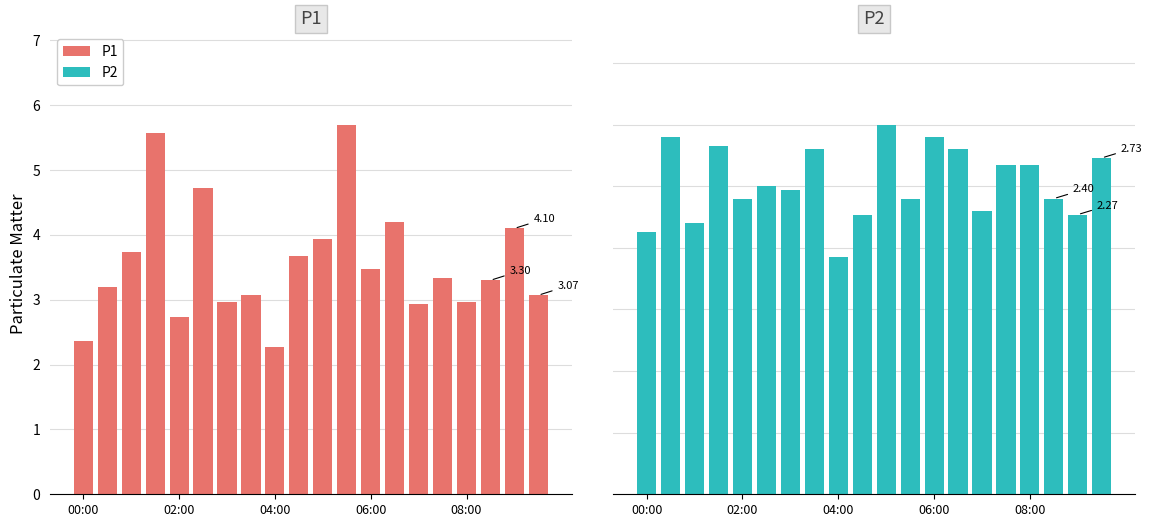

Between 7 and 6, which is larger?

7